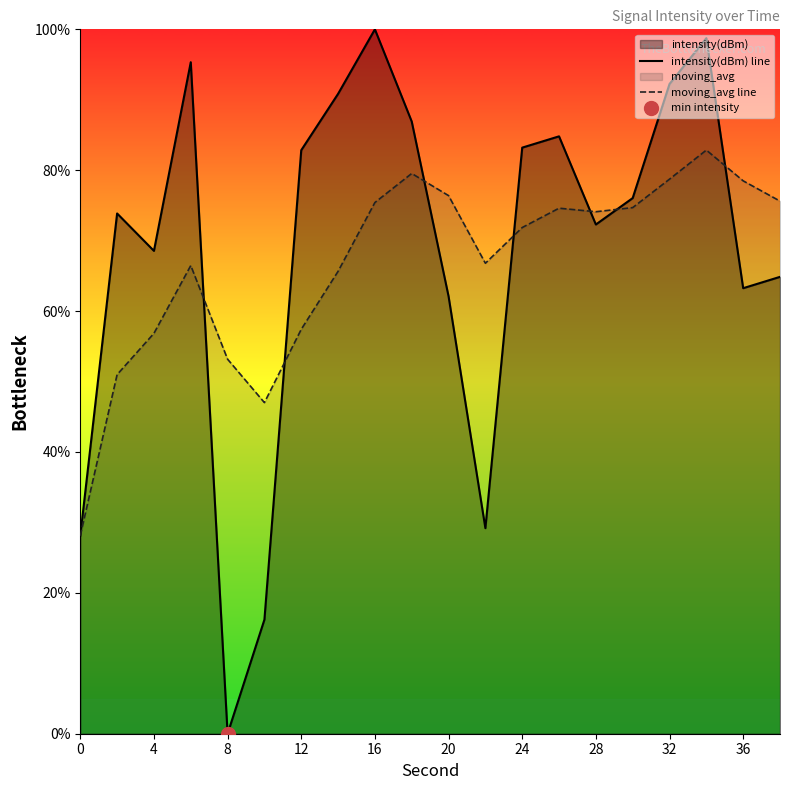

What is the value of the moving_avg line point at the 2nd from the left?

51.0